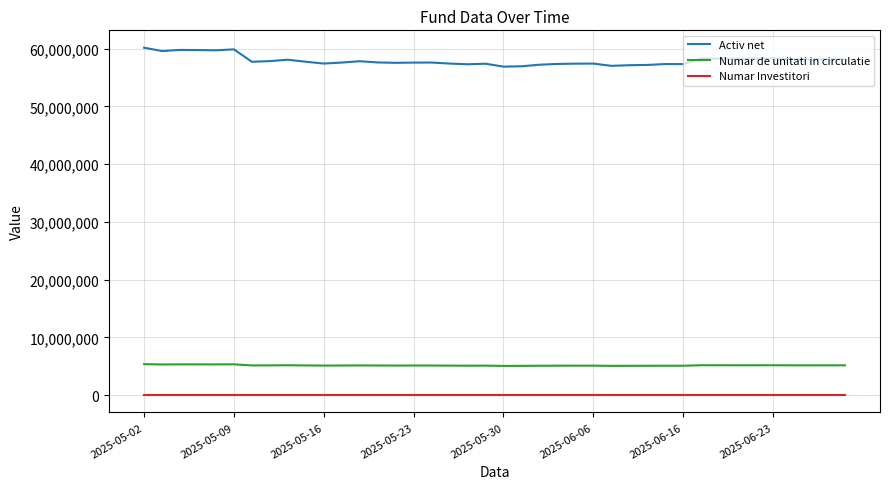

What is the highest value of the Numar de unitati in circulatie series?

5359484.0